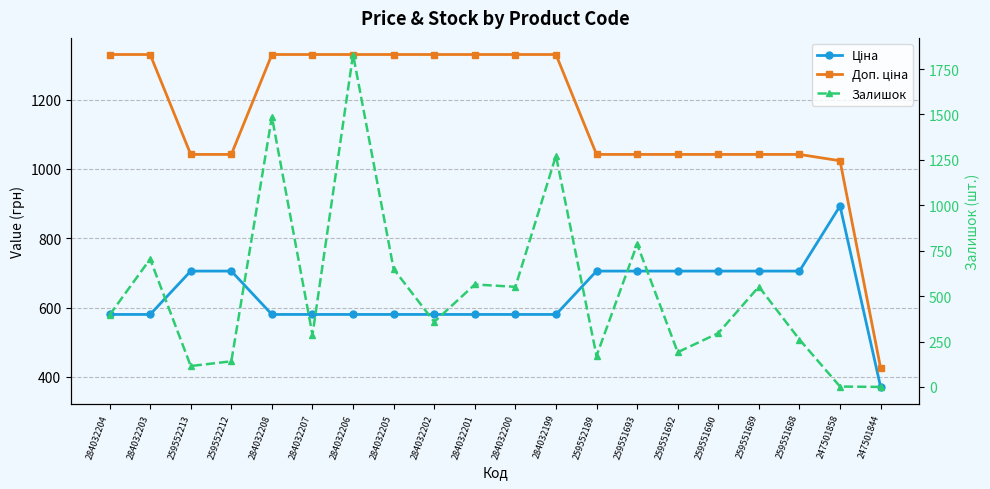

List the series in order of their overall mean, highest first.

Доп. ціна, Ціна, Залишок